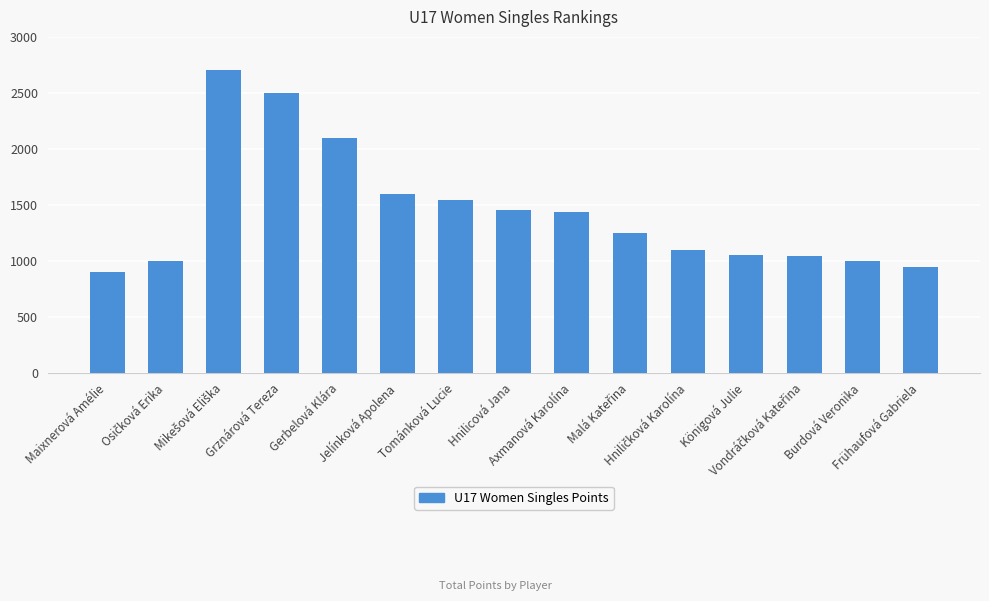

What is the difference between the maximum and minimum values?

1800